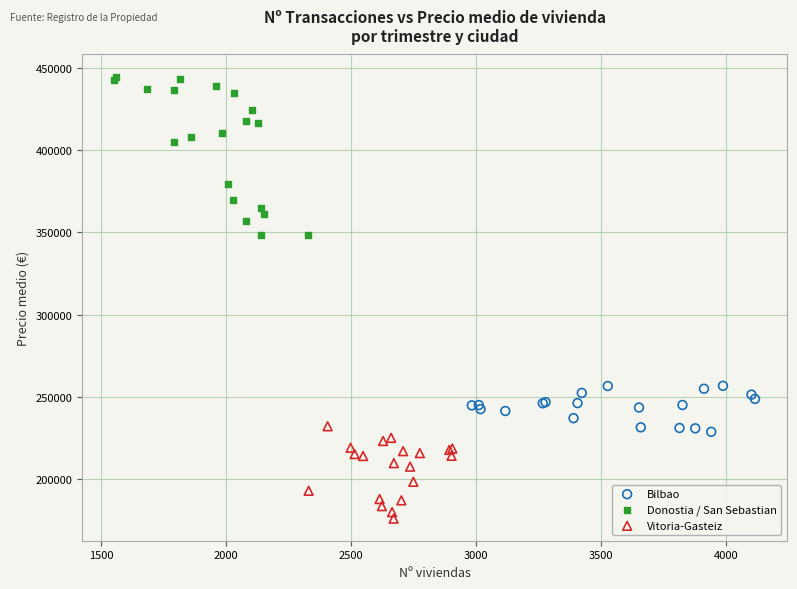

Which series contains the highest Y value?

Donostia / San Sebastian